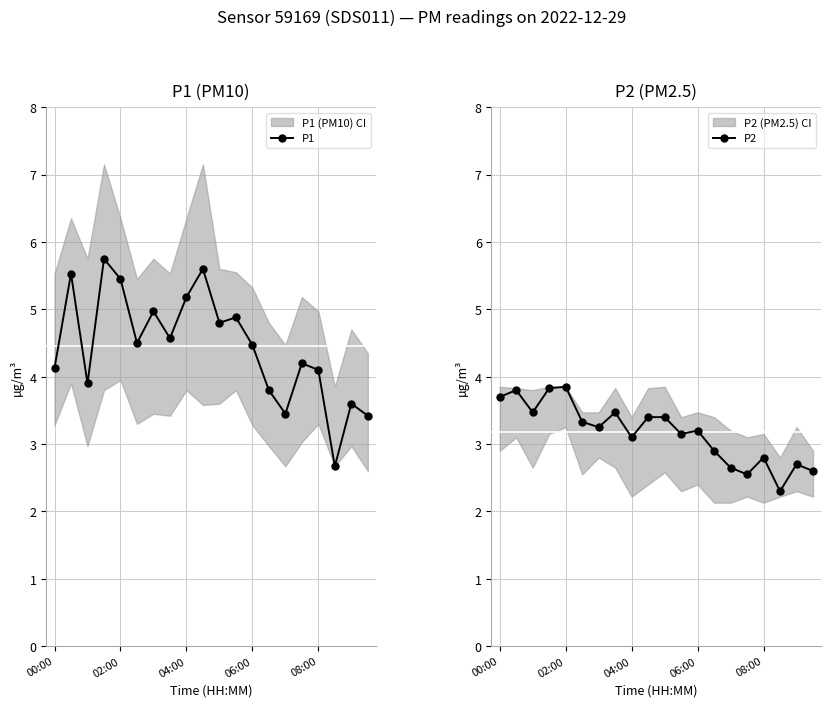

True or false: P2 has more than 0 interior local peaks.

True